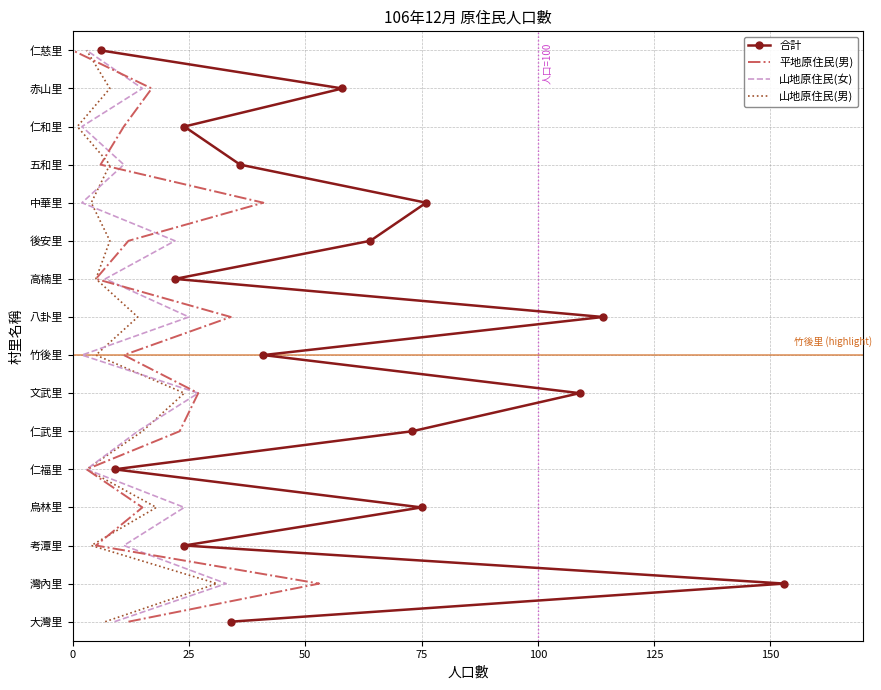

True or false: 平地原住民(男) and 合計 cross at least once.

False